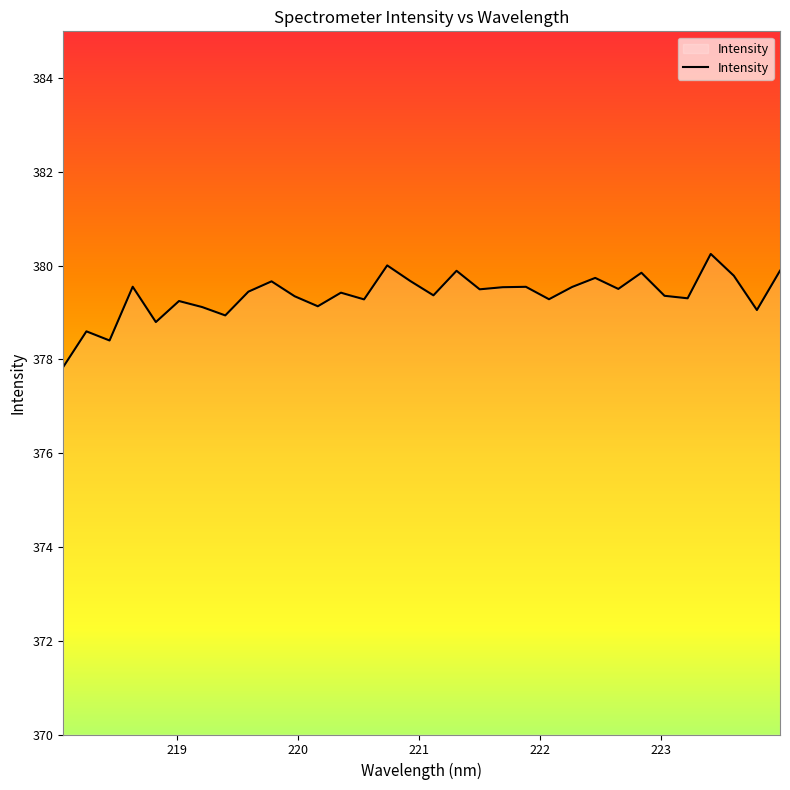

How many interior local peaks (higher than both neighbors) does the data have?

11